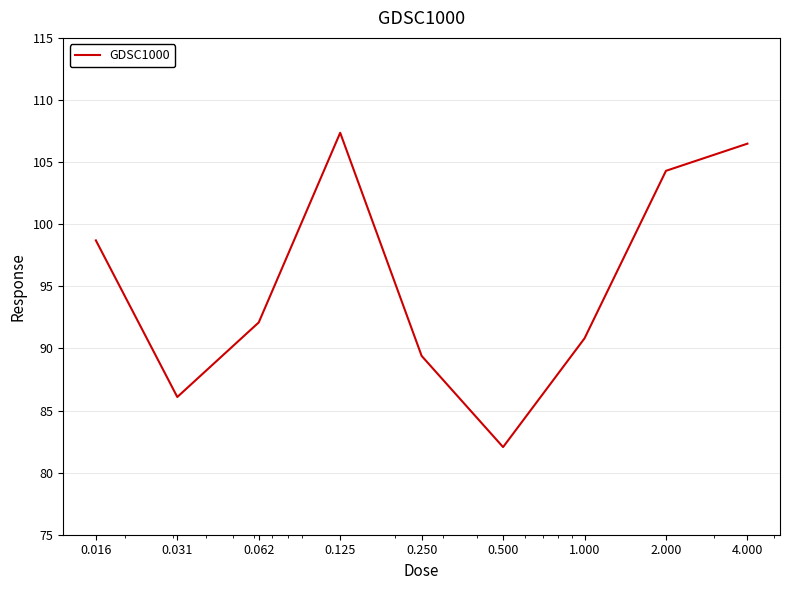

Reading left to right, extract all data points from this chart.

98.7	86.1	92.1	107.4	89.4	82.1	90.8	104.3	106.5